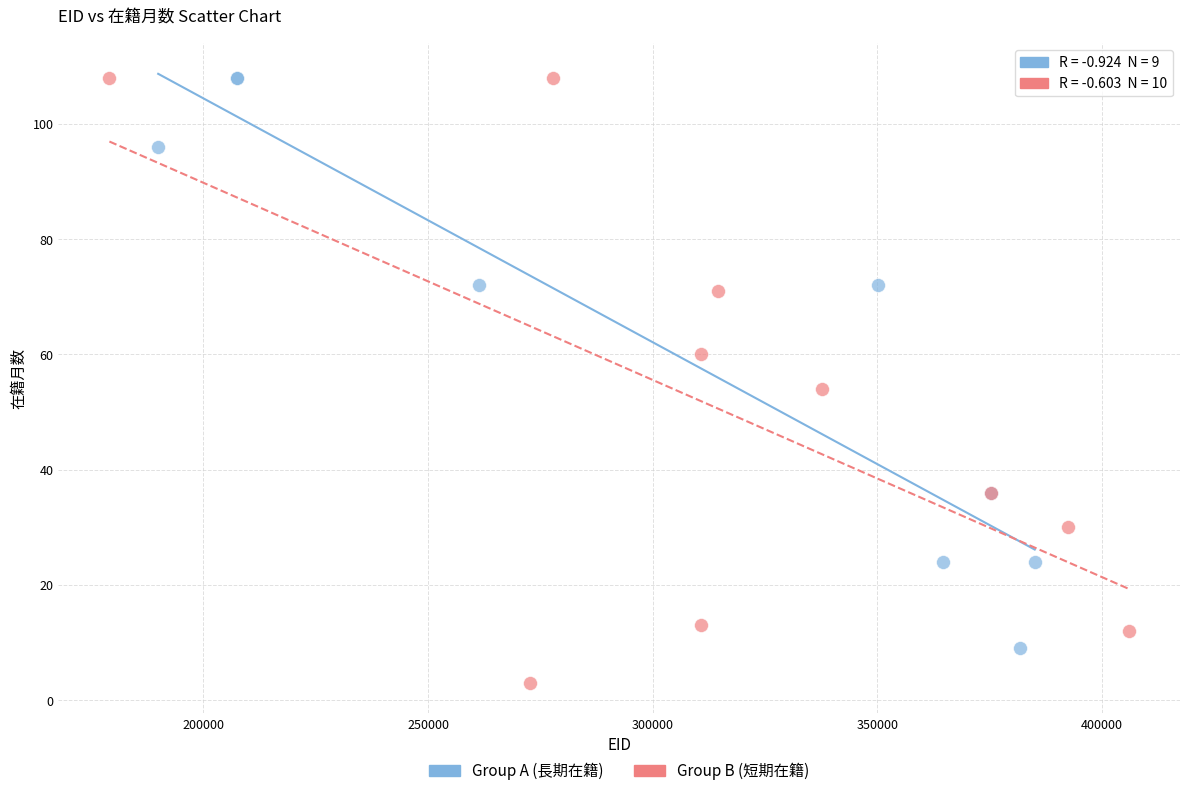

Which series contains the lowest Y value?

Group B (短期在籍)